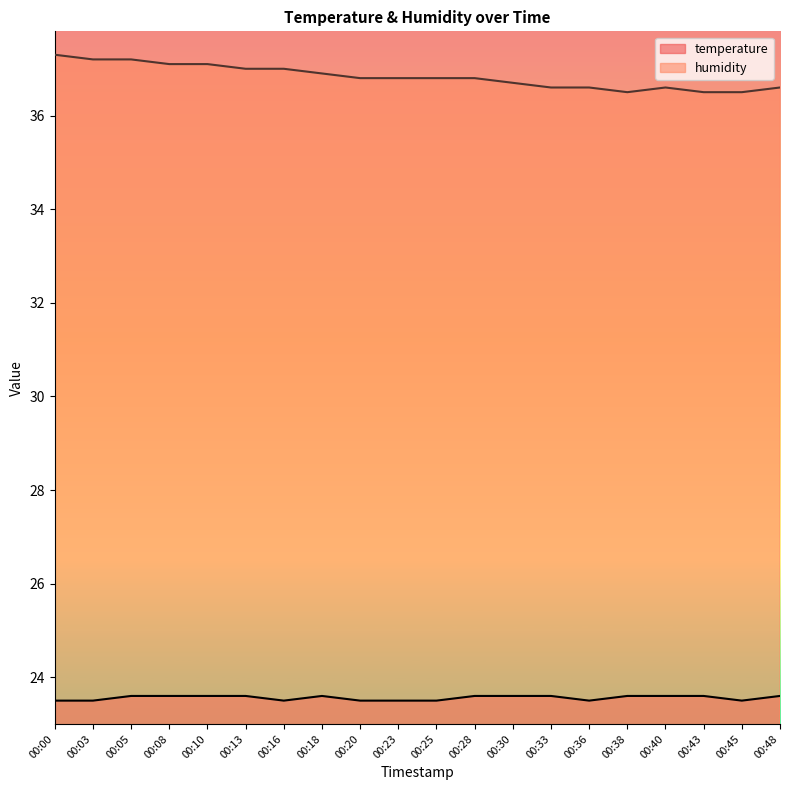

At how many categories does at least one series exceed 24?

20